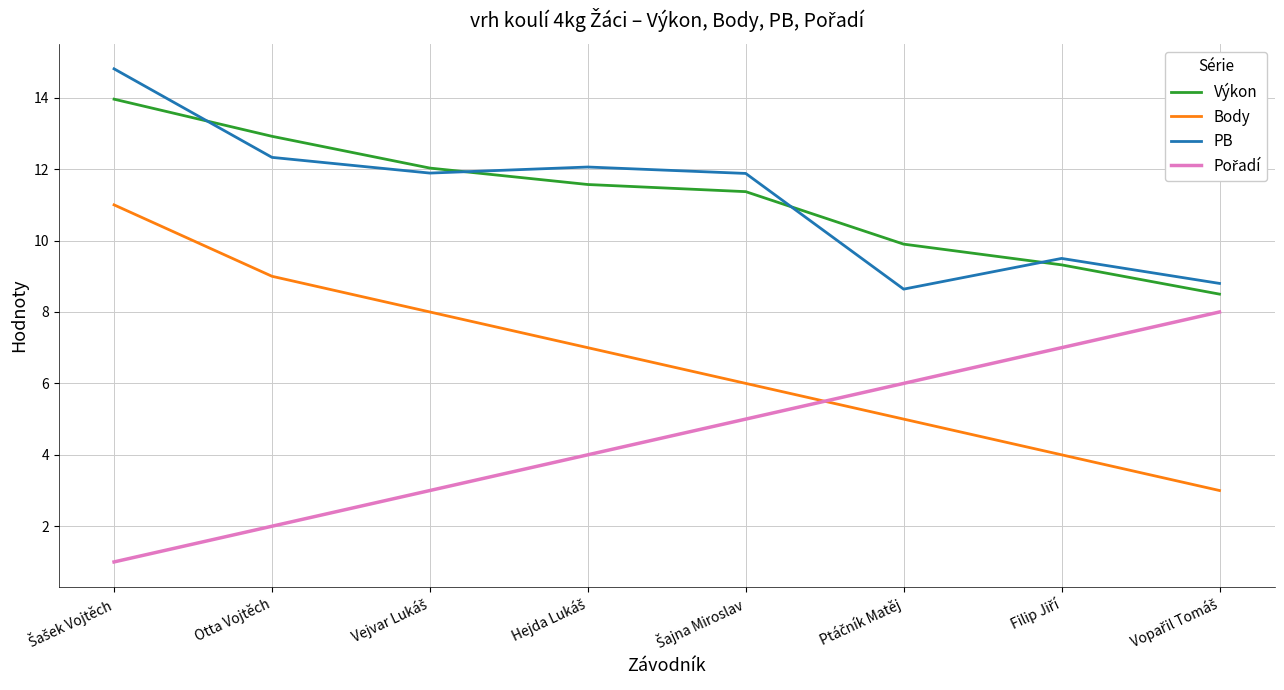

True or false: Výkon has more than 2 interior local peaks.

False